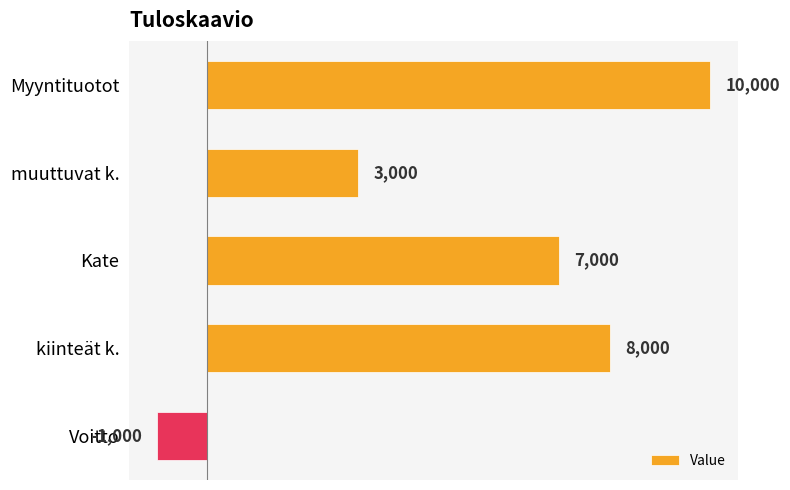

Between kiinteät k. and Voitto, which is larger?

kiinteät k.